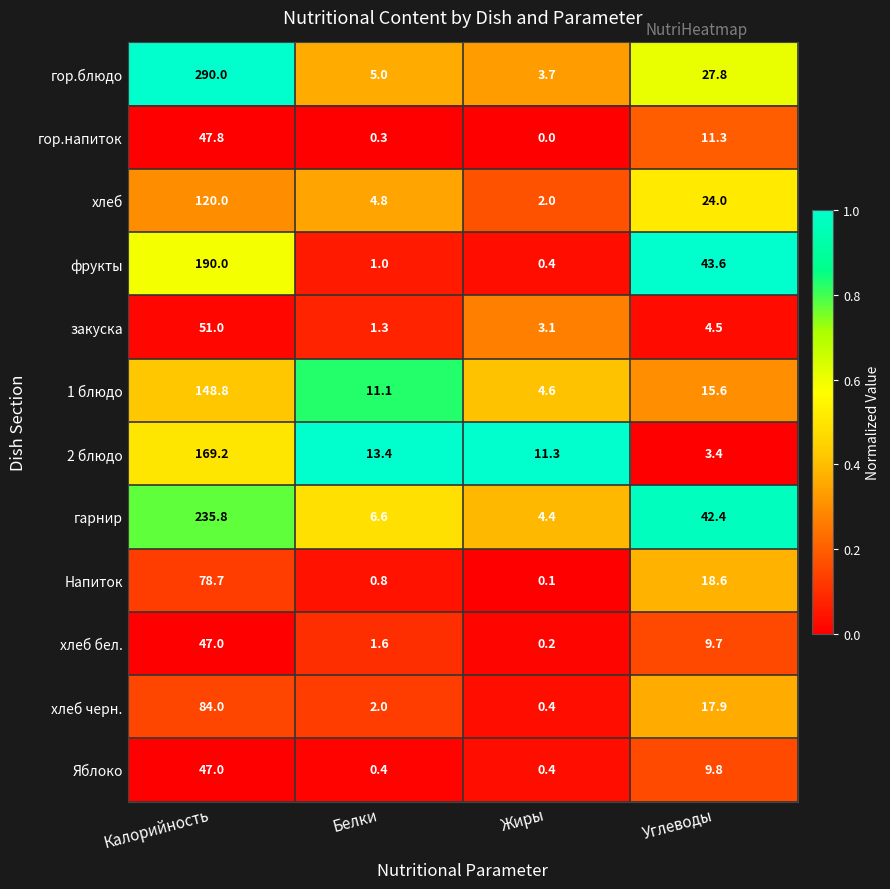

At which category does the chart reach its minimum across all series?

Жиры